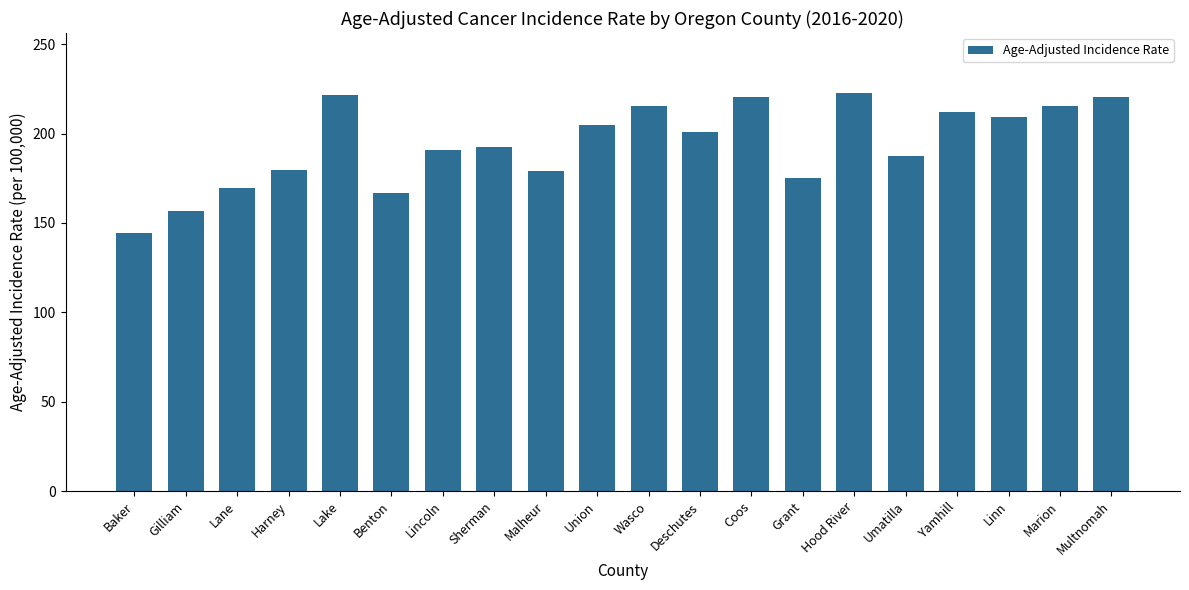

What is the difference between the maximum and second lowest values?

66.3